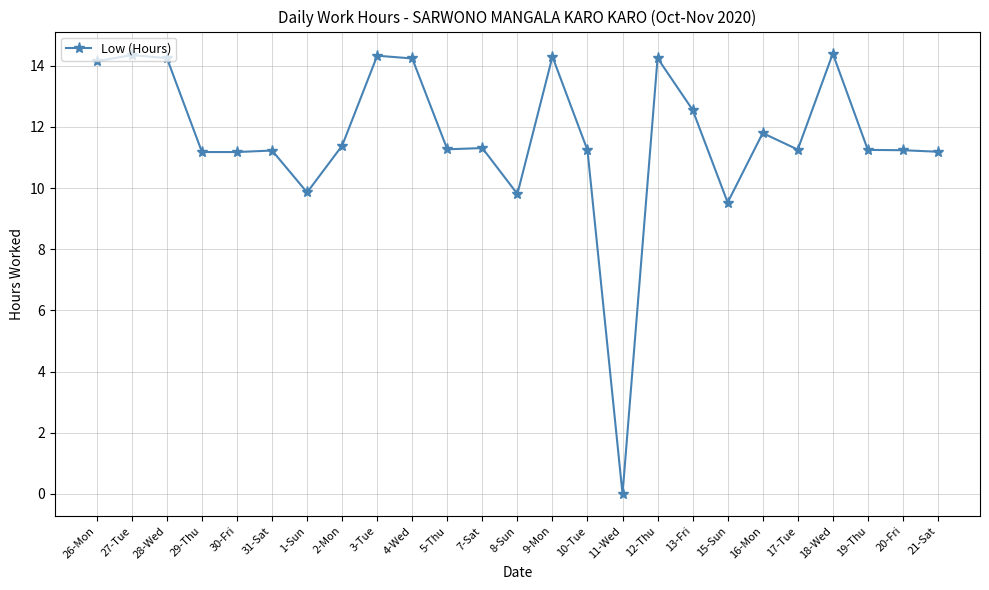

True or false: the data has more than 0 interior local peaks.

True